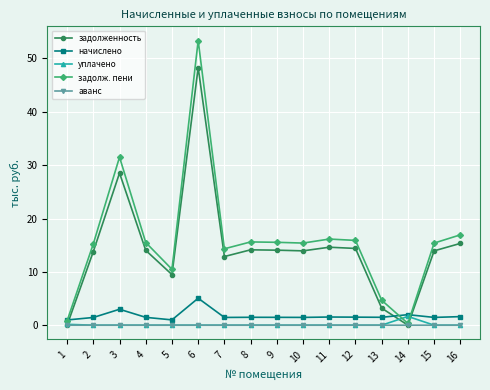

Which category has the highest value in the задолж. пени series?

6